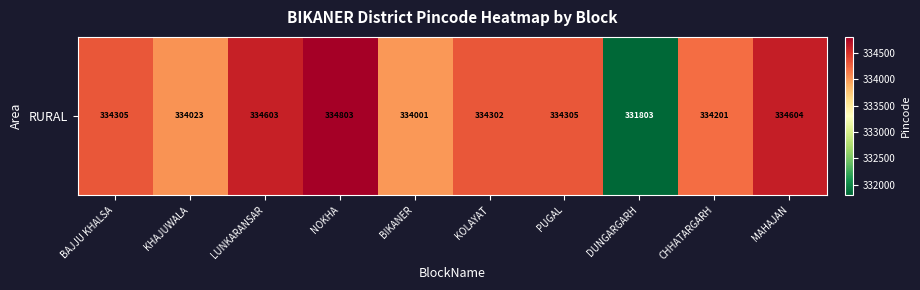

What is the approximate value at PUGAL, to the nearest 10?

334300